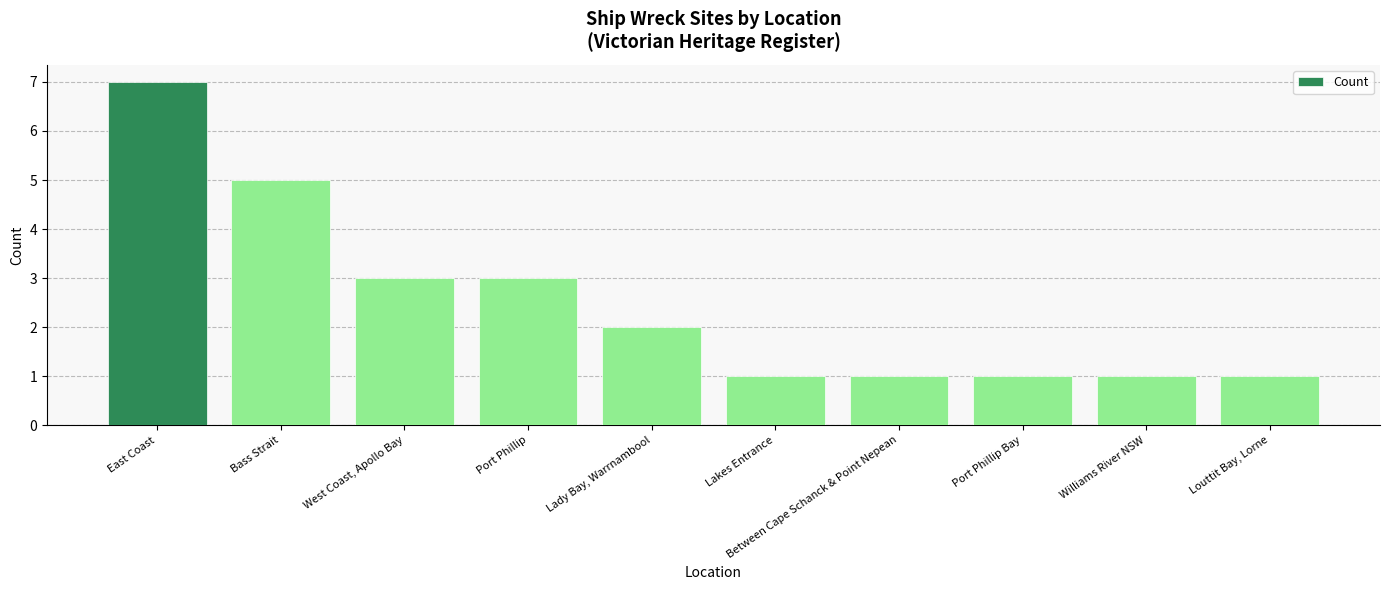

What is the sum of all values?

25